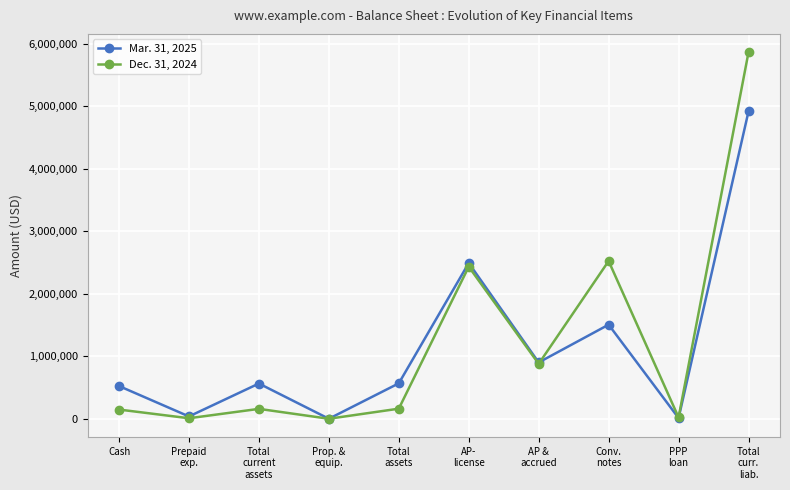

Which series has the widest spread of values?

Dec. 31, 2024